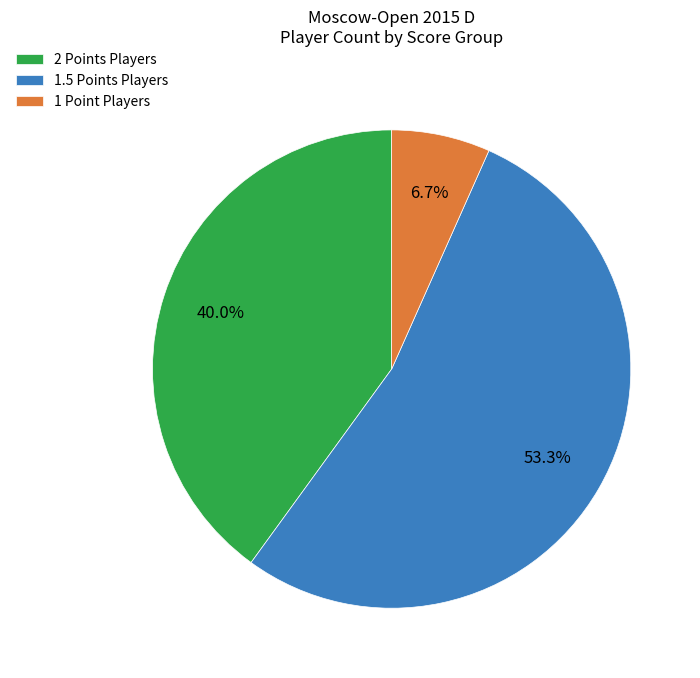

What is the smallest slice in the pie chart?

1 Point Players